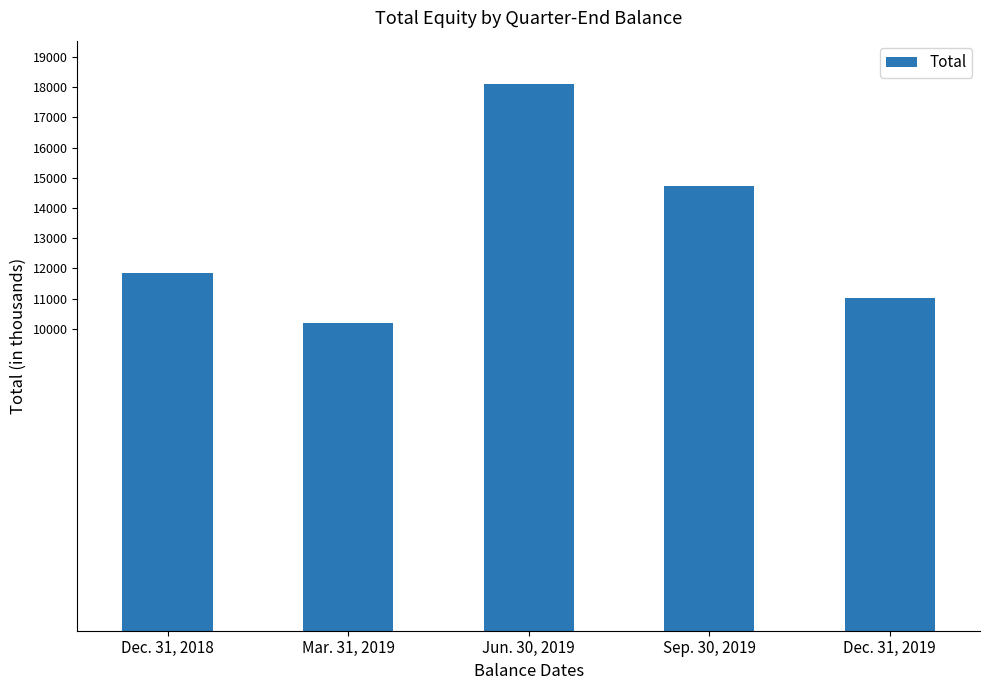

At which category does the chart reach its peak across all series?

Jun. 30, 2019